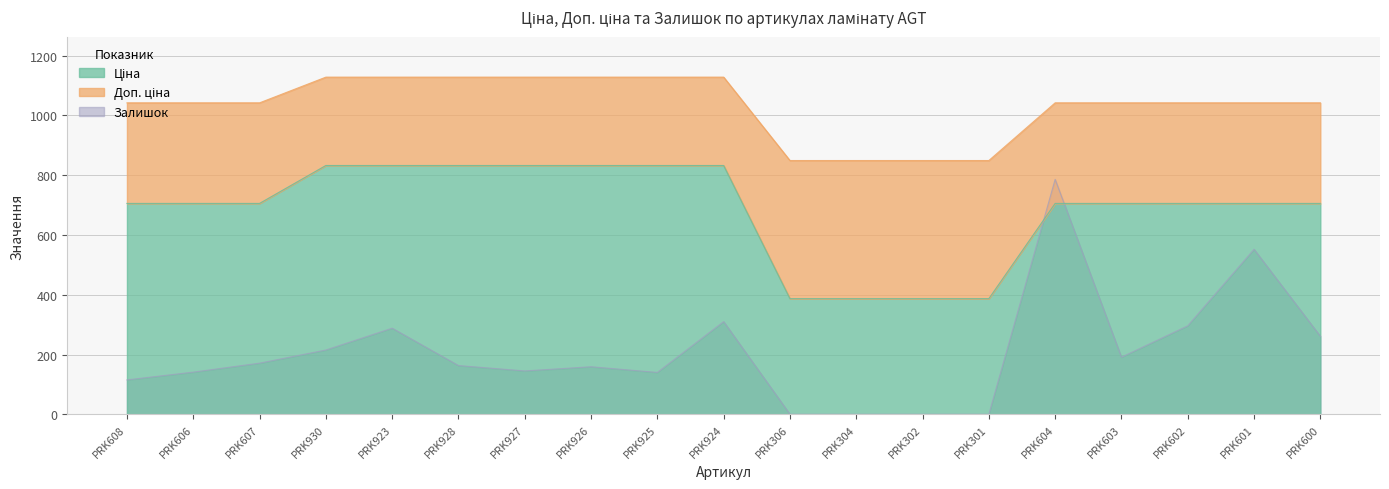

How many lines are shown in the chart?

3